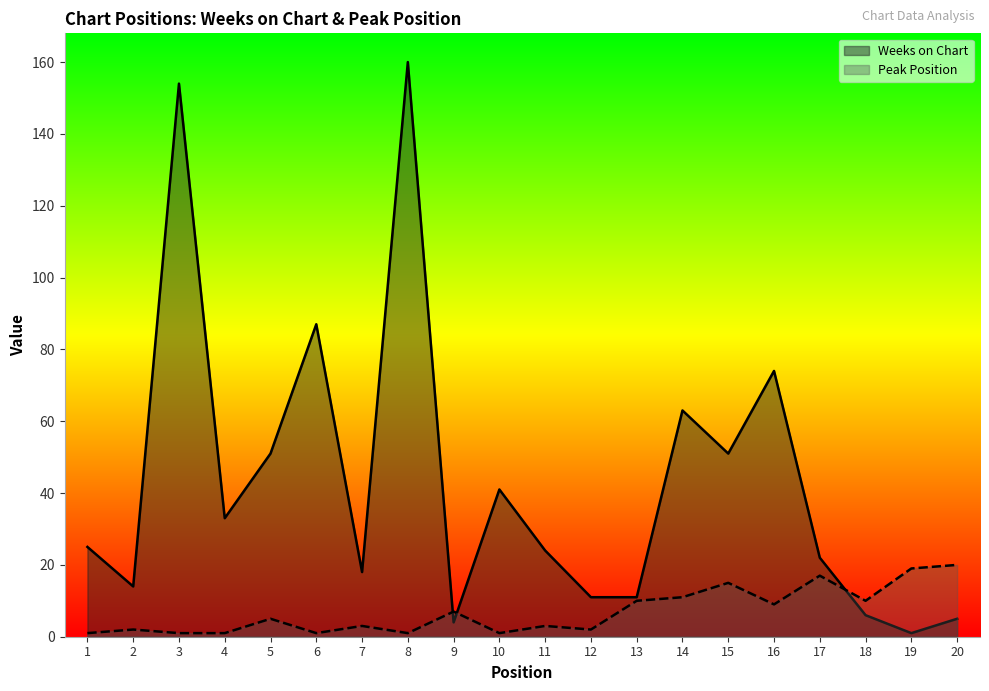

At which label does Peak Position reach its minimum?

1